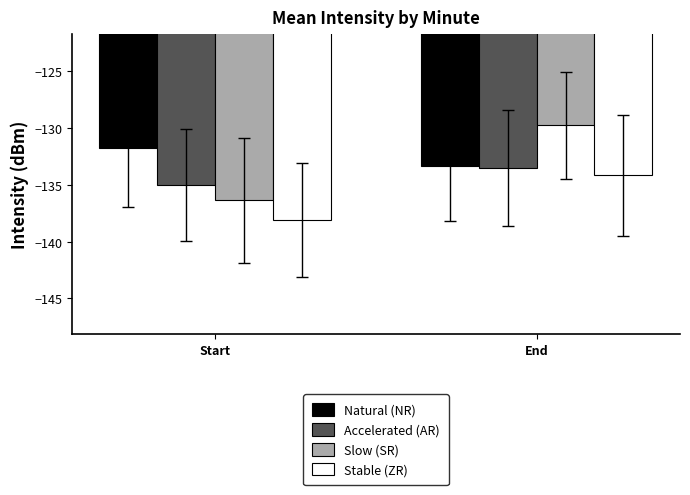

What is the average value of the Stable (ZR) series?

-136.2